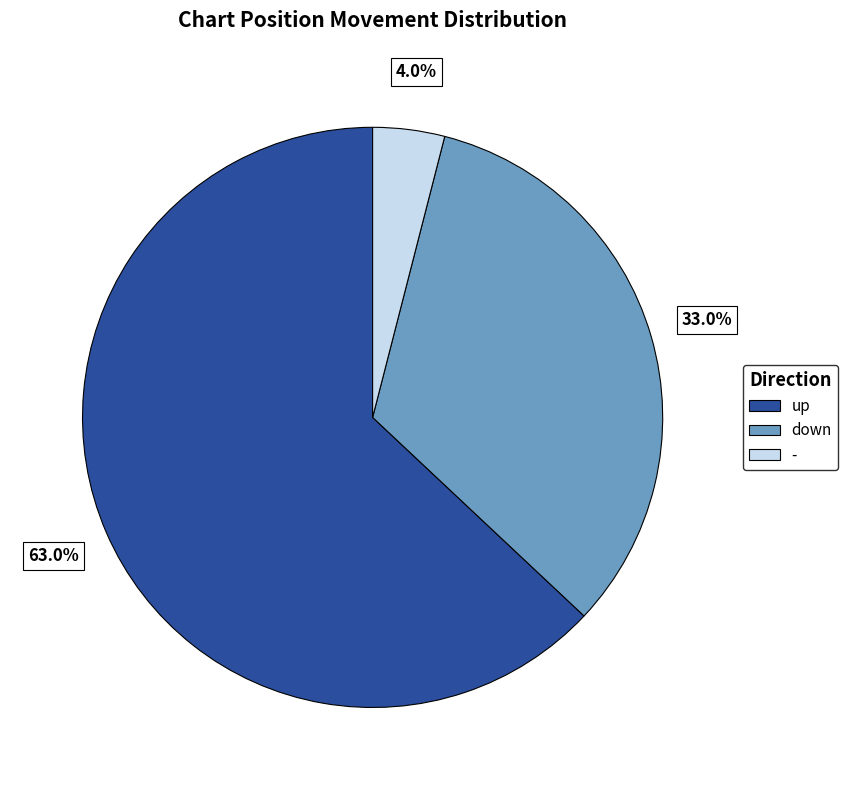

Rank the categories by value from highest to lowest.

up, down, -